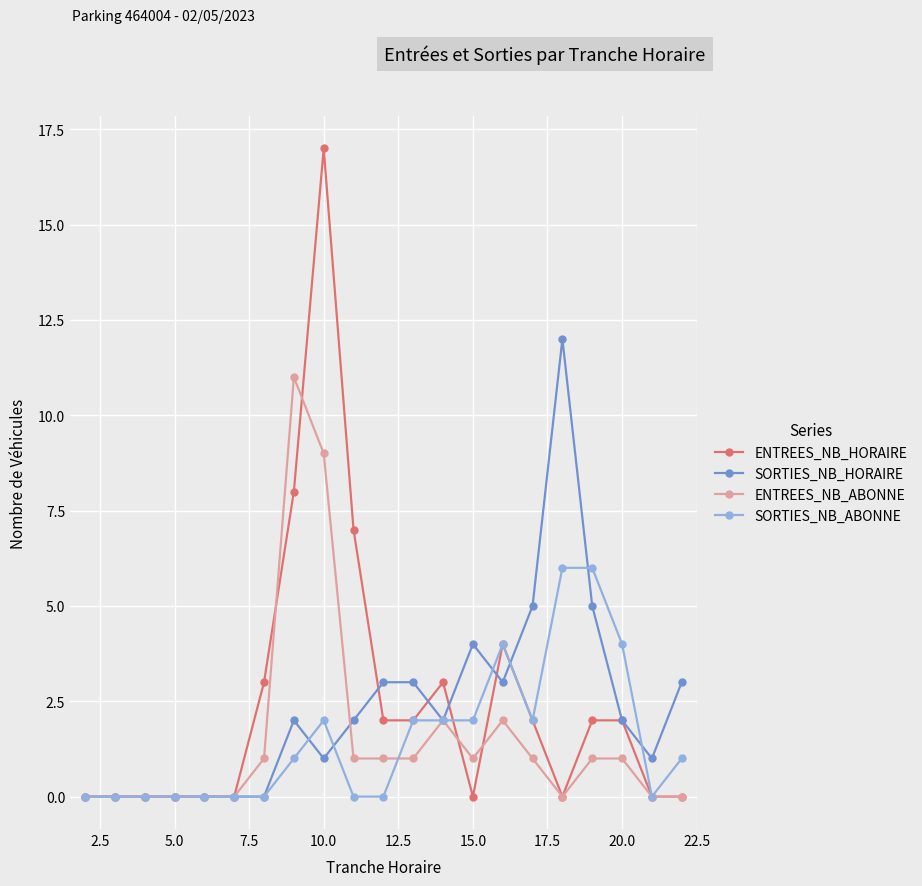

Which series has the widest spread of values?

ENTREES_NB_HORAIRE